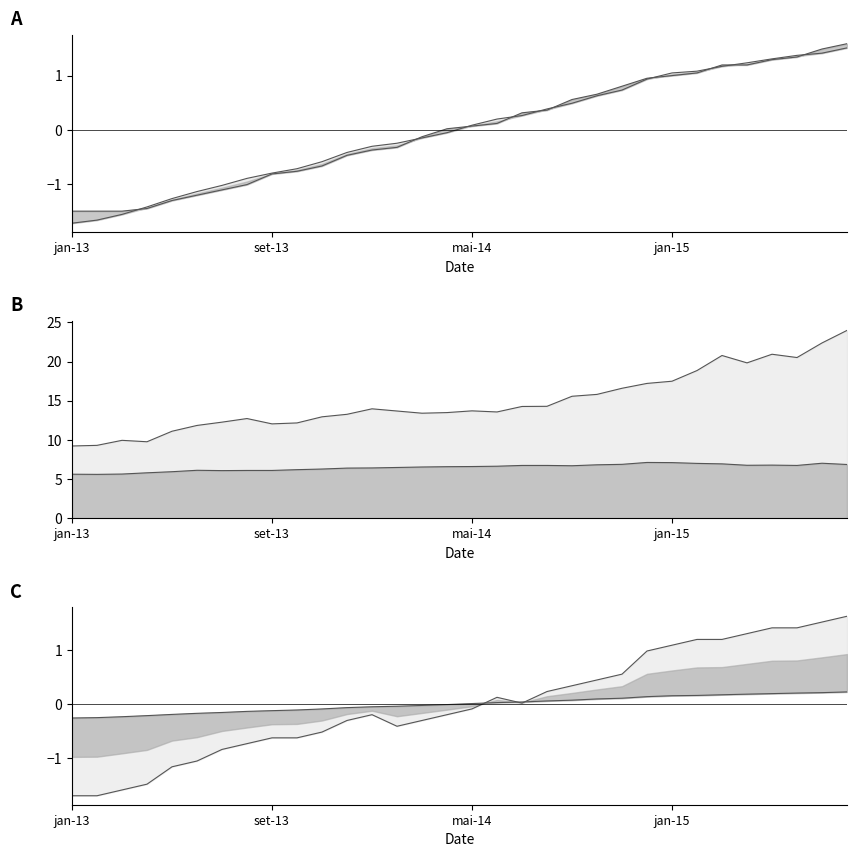

Is it true that Households % GDP equals 0.7 at mar-2015?

False